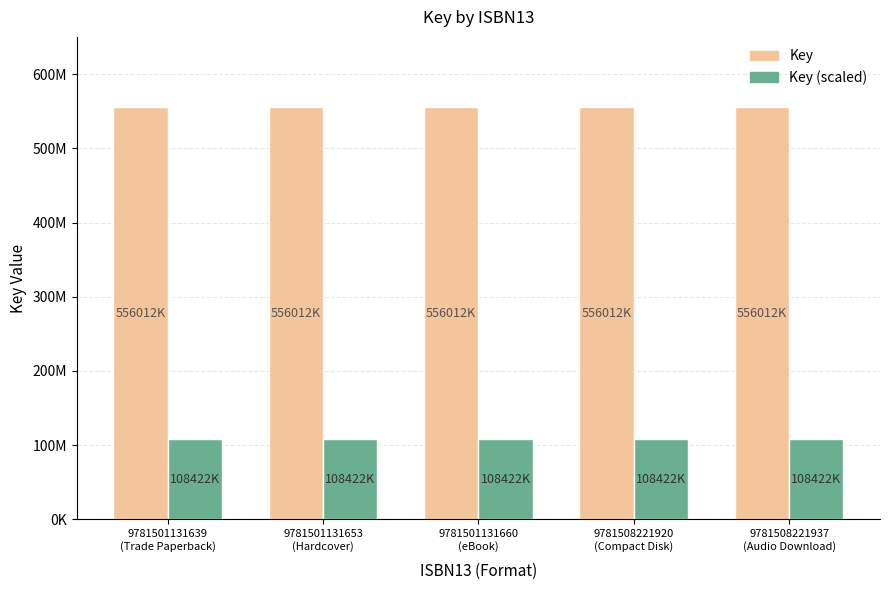

What is the label of the 1st bar from the left?

9781501131639
(Trade Paperback)